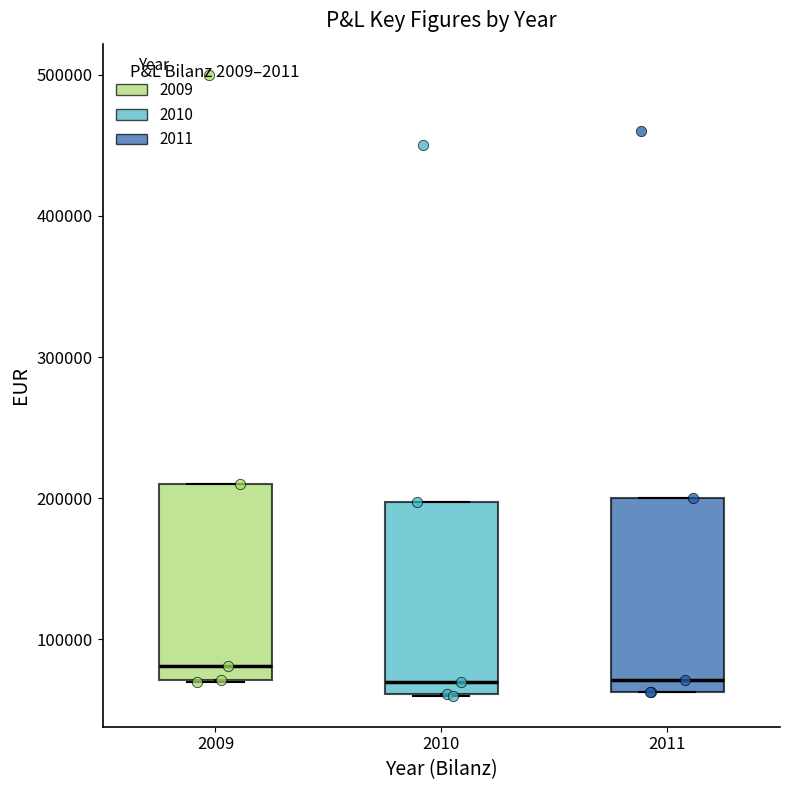

Where is the lower edge of the box at x = 2011 on the y-axis? The values are not printed on the chart, so give them approximately, as read against the axis.

60000